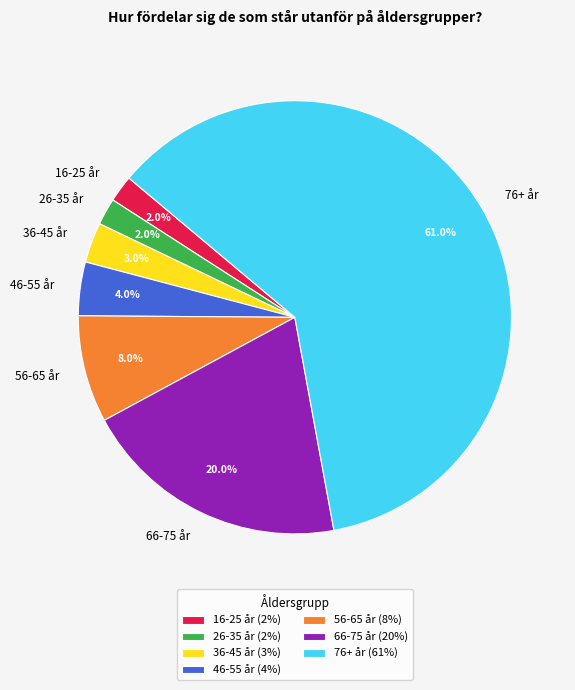

Which slice is the largest?

76+ år